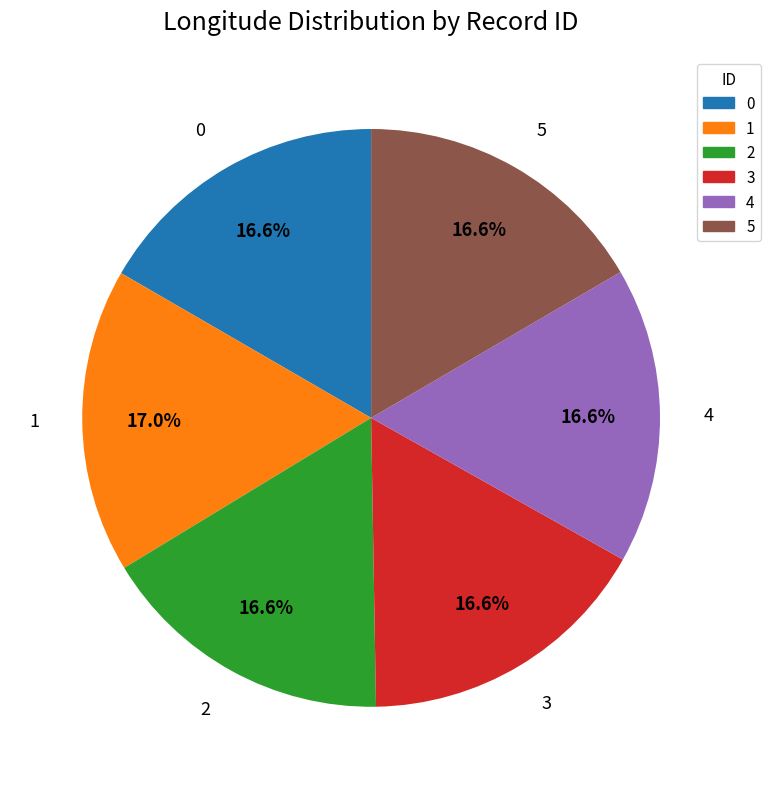

Is 2 the majority of the pie?

No